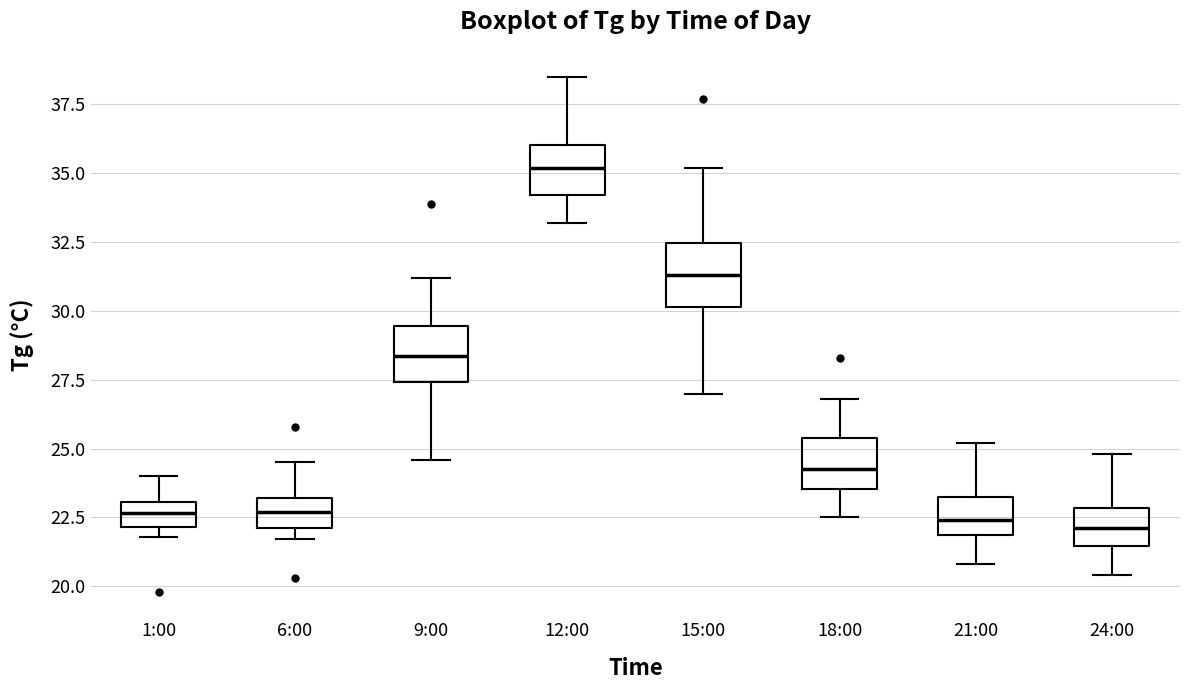

Where does the upper whisker of the box for 9:00 end on the y-axis? The values are not printed on the chart, so give them approximately, as read against the axis.

31.0